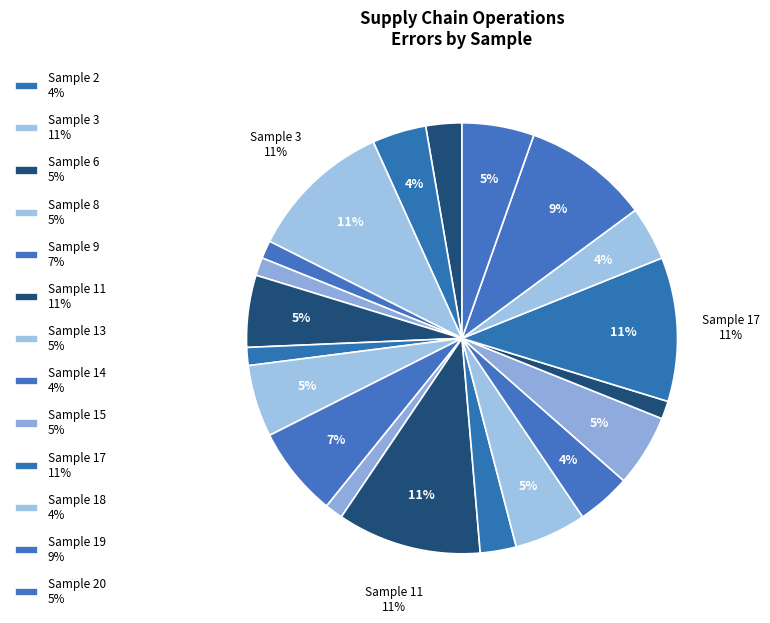

How many slices are in this pie chart?

20